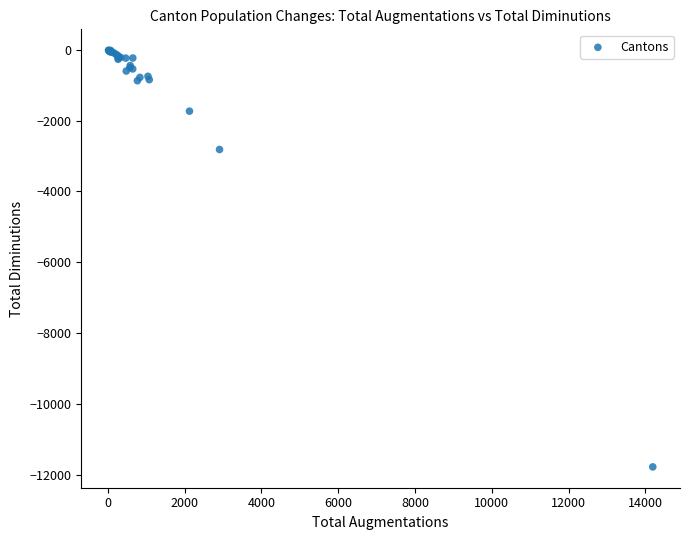

What Y value in the scatter plot is closest to -5895?

-2814